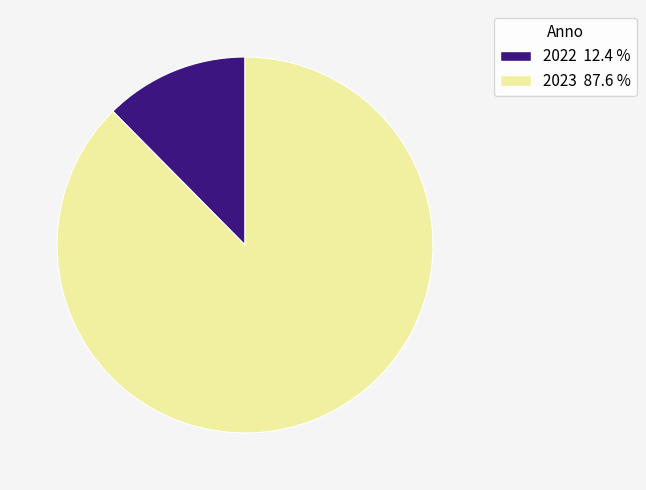

How many segments does this pie chart have?

2